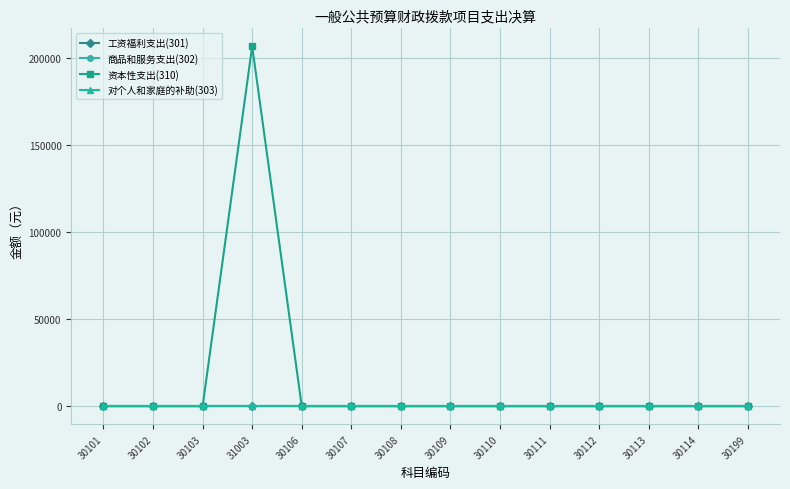

Which series has the largest total across all categories?

资本性支出(310)